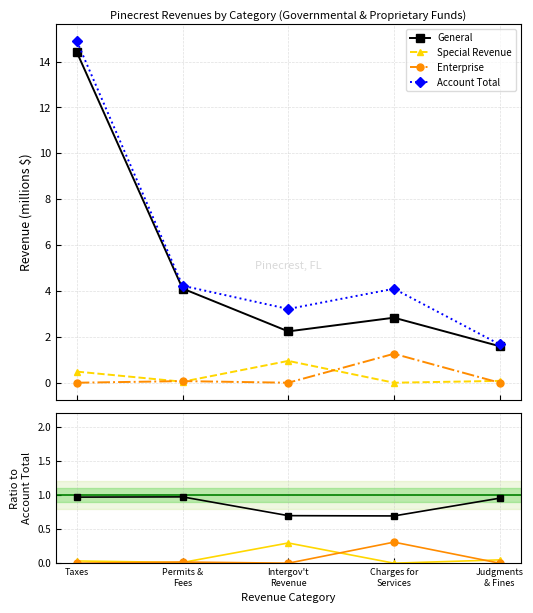

Which series has the largest range (max minus min)?

Account Total